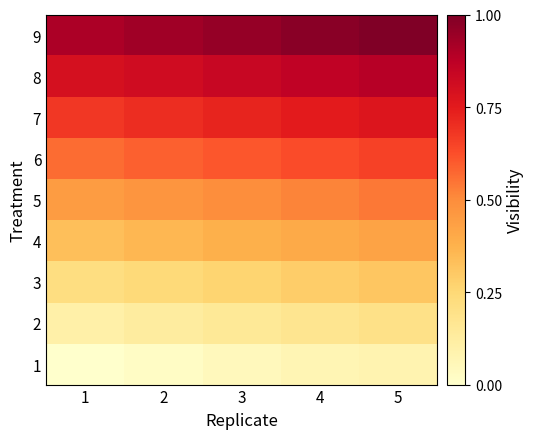

At how many categories does at least one series exceed 0?

5